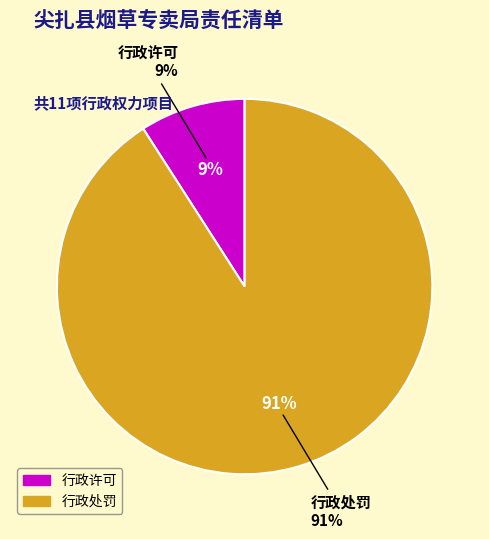

Which category accounts for the majority?

行政处罚